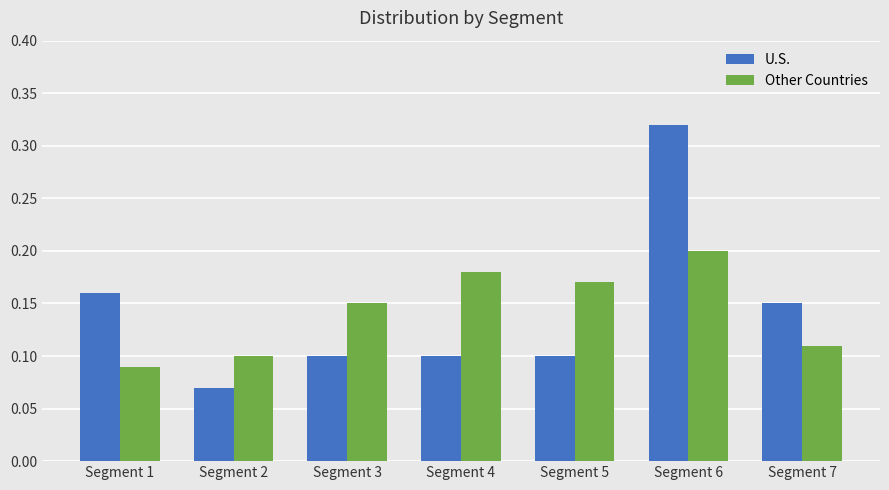

How many Other Countries values are between 0 and 1?

7